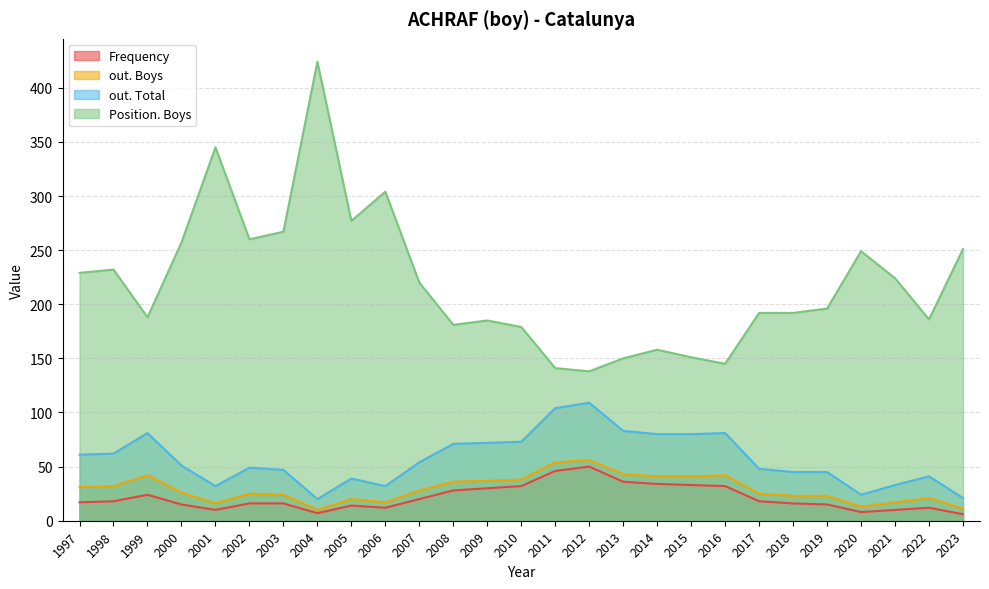

Which series changed the most between 2002 and 2016?

Position. Boys